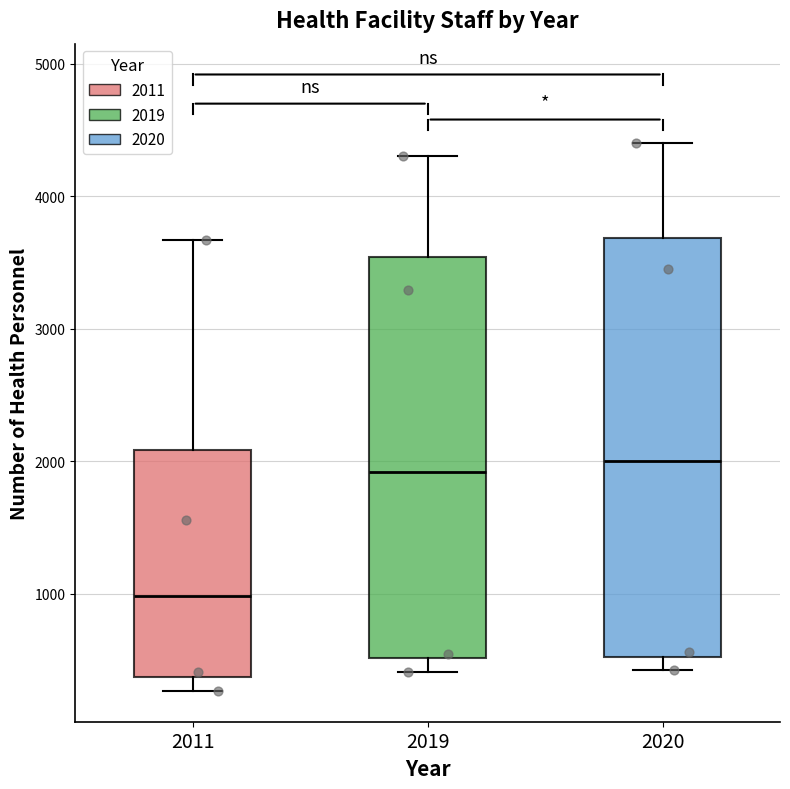

Which box's median line is the lowest?

2011